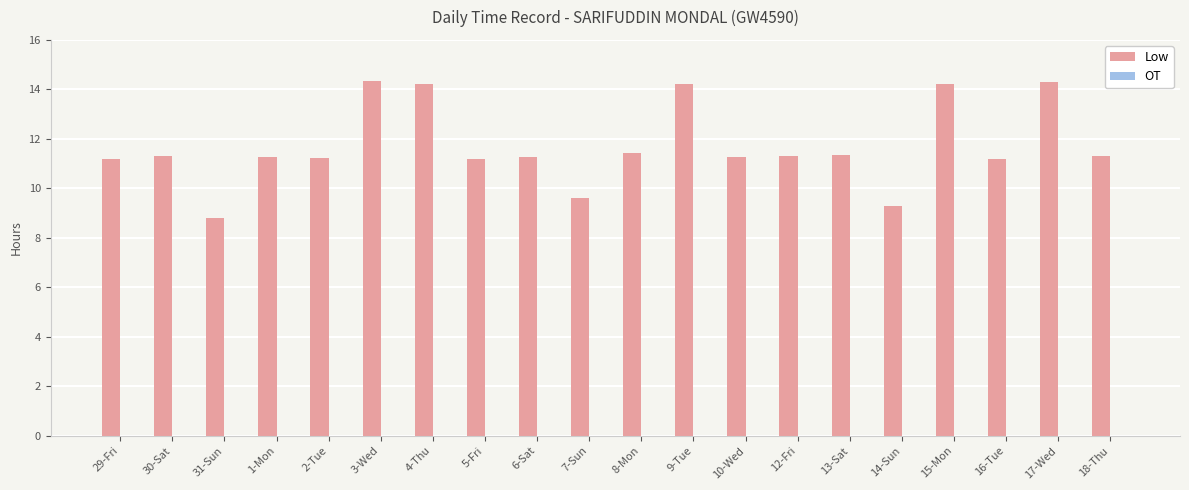

What is the minimum value shown in the chart?

8.8